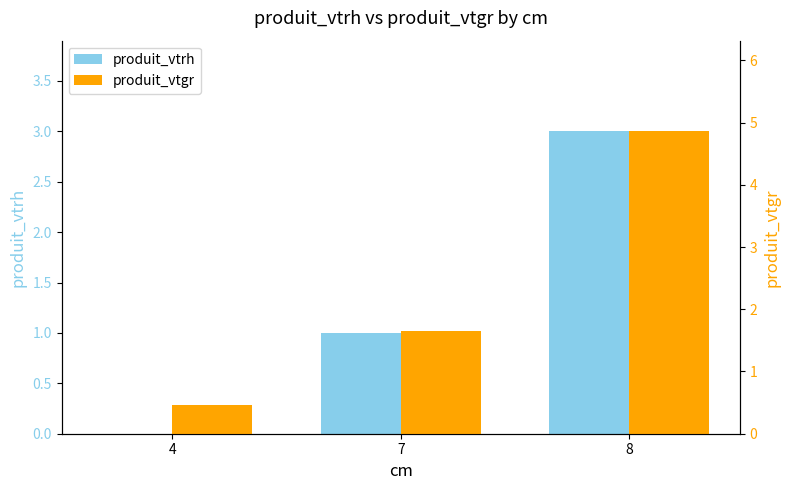

Rank the series by their average value, from lowest to highest.

produit_vtrh, produit_vtgr